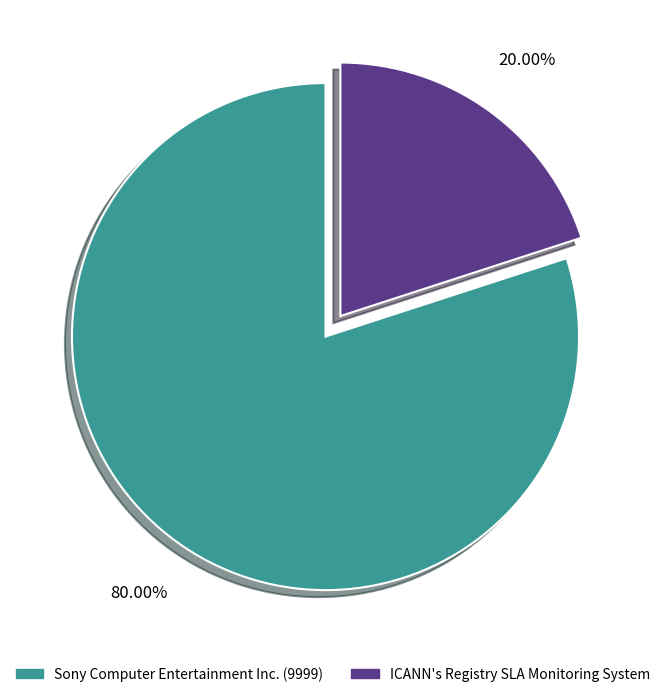

Which has a higher value, Sony Computer Entertainment Inc. (9999) or ICANN's Registry SLA Monitoring System?

Sony Computer Entertainment Inc. (9999)